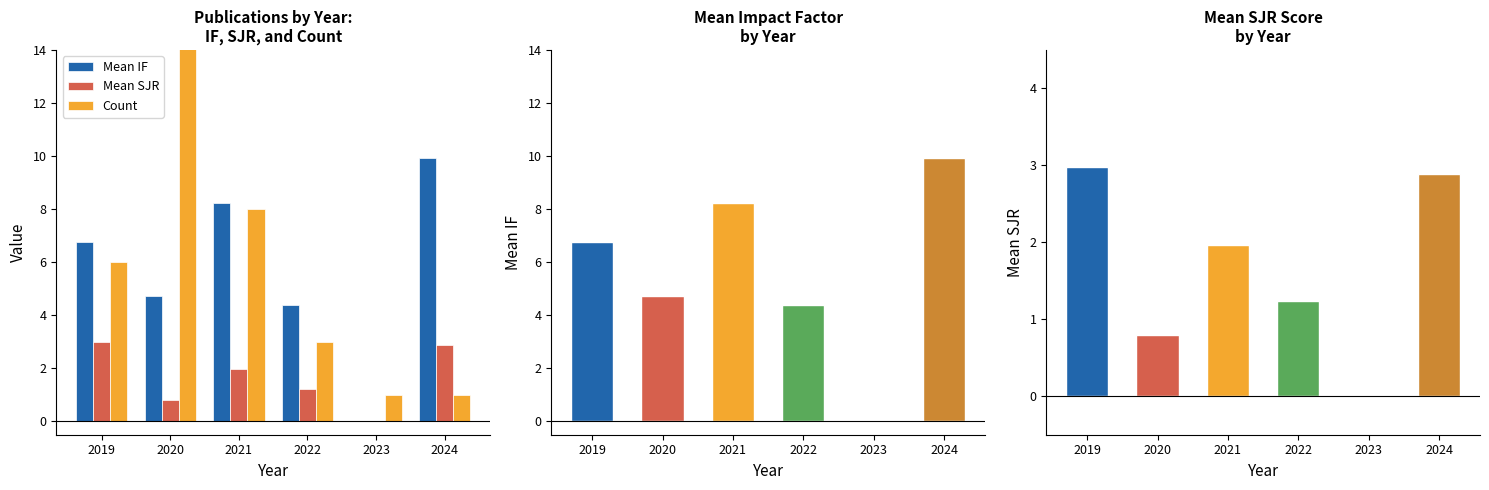

Does the chart contain stacked bars?

No